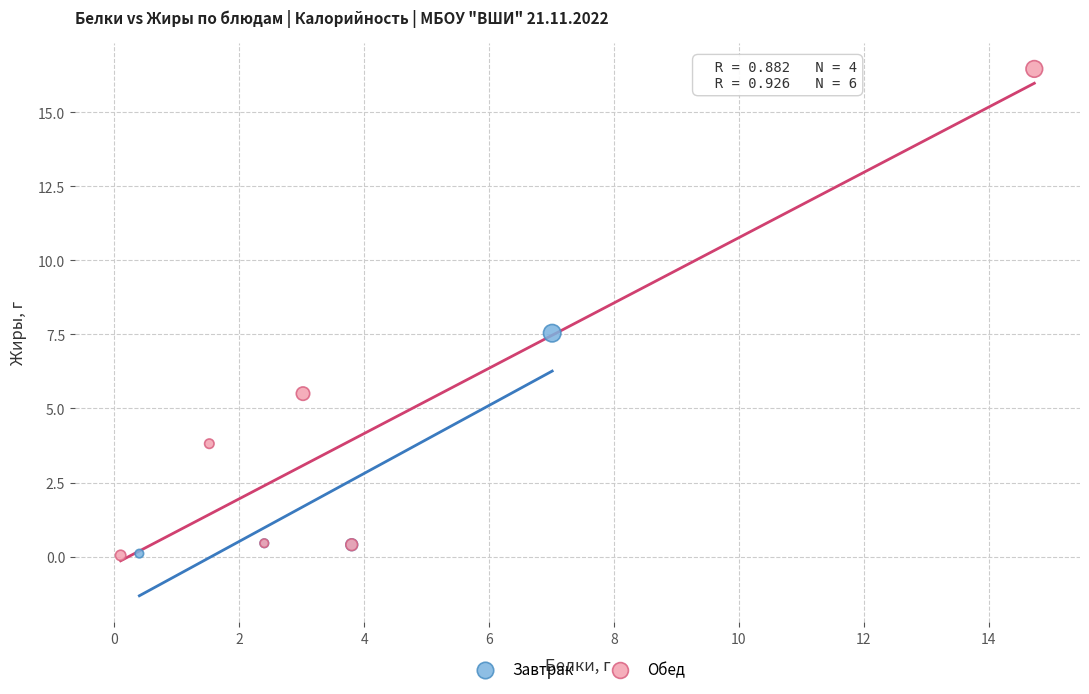

Which series has the widest spread of Y values?

Обед